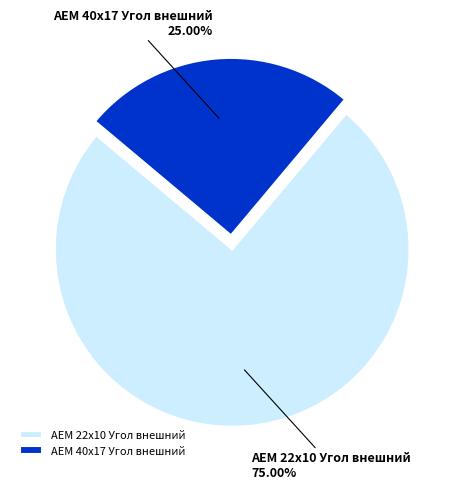

Which slice is the largest?

AEM 22x10 Угол внешний